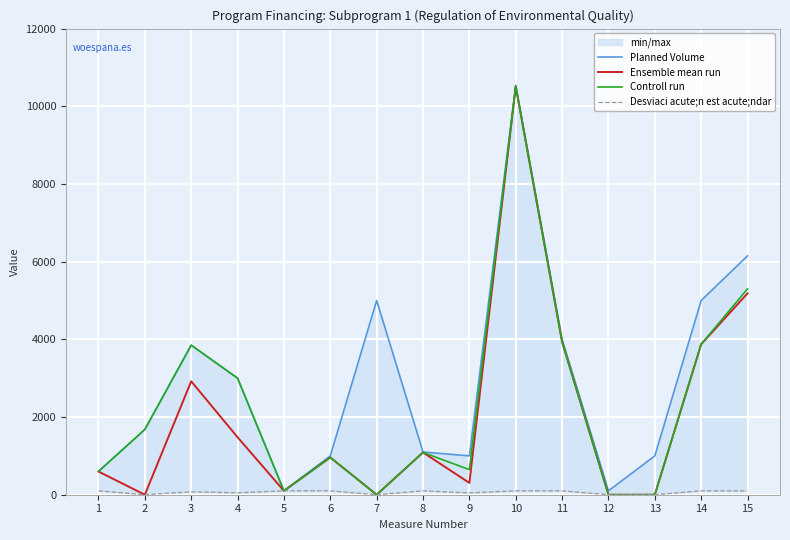

Reading left to right, what are all the values shown in this chart?

Planned Volume: 600.0	1680.0	3850.0	3000.0	100.0	1000.0	5000.0	1100.0	1000.0	10538.0	4000.0	100.0	1000.0	5000.0	6150.0
Ensemble mean run: 597.0	0.0	2920.5	1479.5	100.0	960.0	0.0	1089.0	303.6	10514.2	3934.0	0.0	0.0	3875.0	5183.6
Controll run: 600.0	1680.0	3850.0	3000.0	100.0	960.0	0.0	1089.0	645.0	10514.2	3934.0	0.0	0.0	3875.0	5300.8
Desviaci acute;n est acute;ndar: 99.5	0.0	75.9	49.3	100.0	100.0	0.0	100.0	47.1	100.0	100.0	0.0	0.0	100.0	97.8